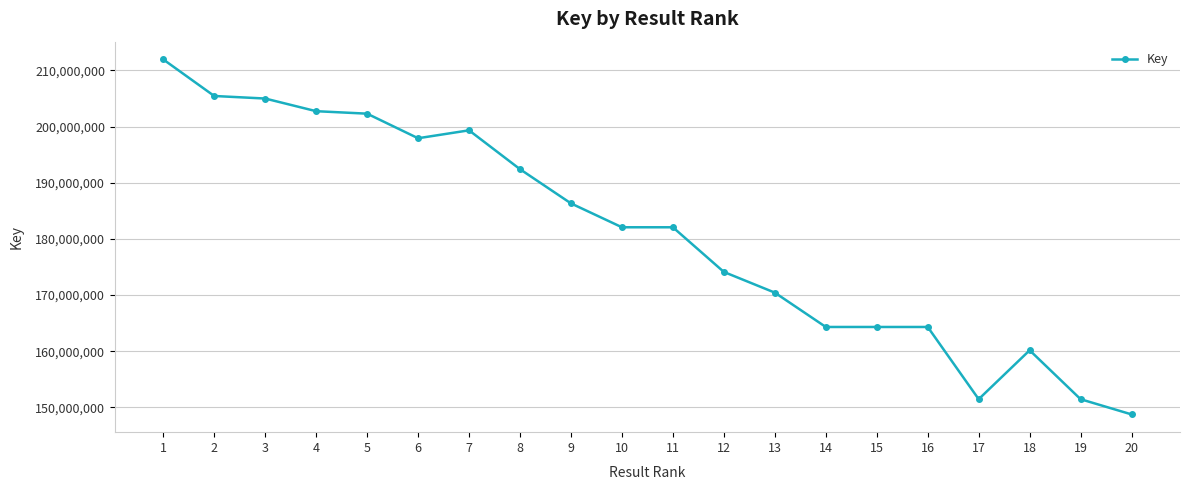

Is it true that the value at 20 is 72133532?

False